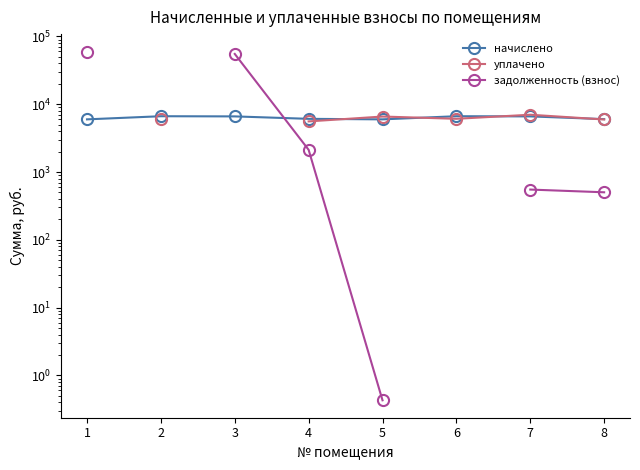

Where does the начислено series first go above 6616?

2